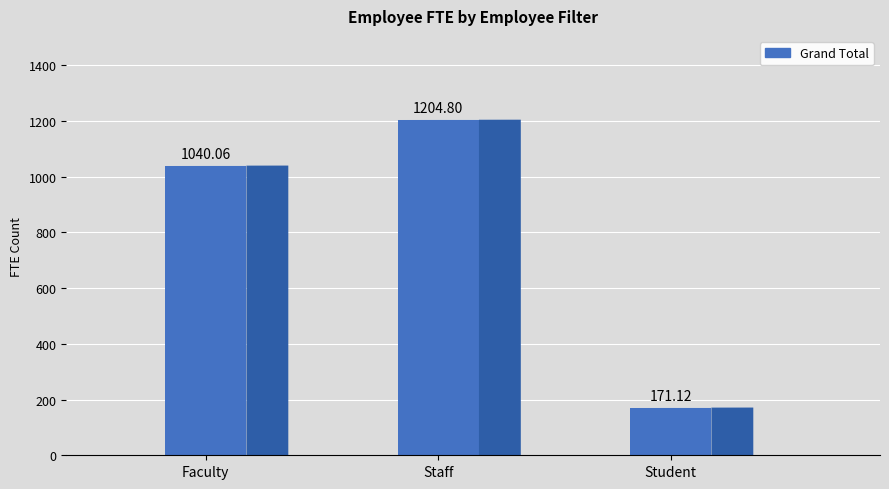

What is the value of the Part-Time based on FTE bar at the 3rd from the left?

171.1